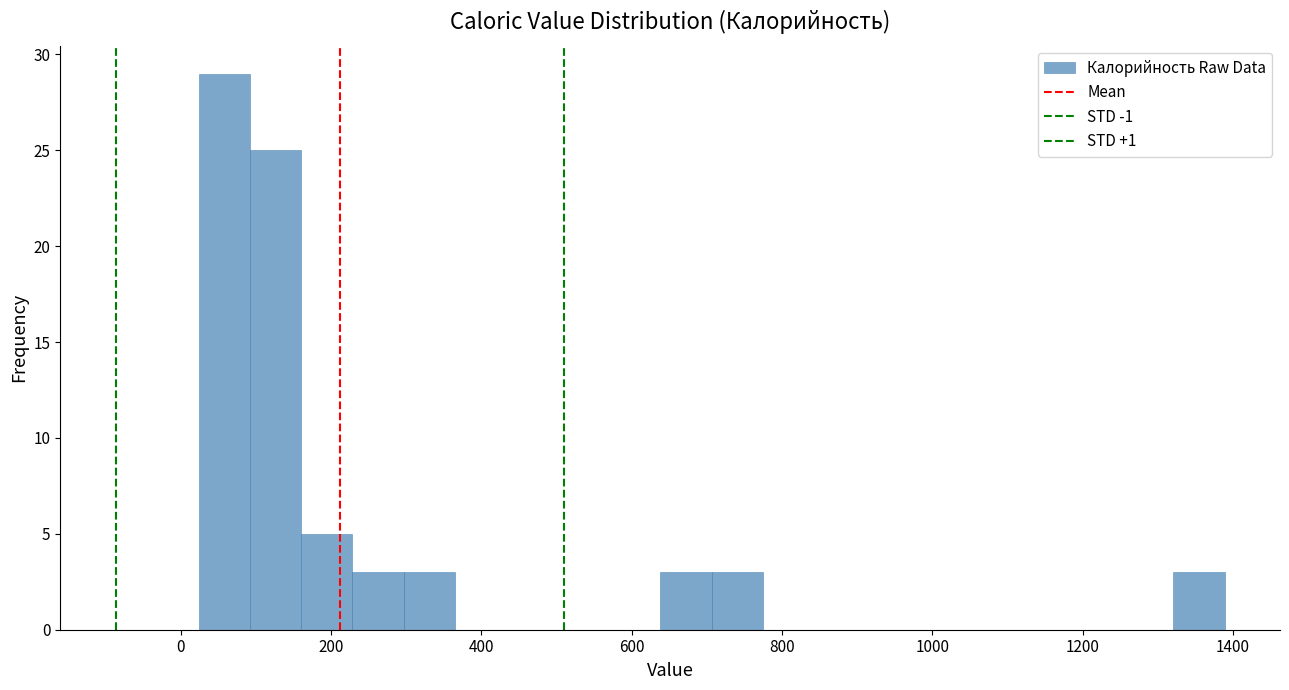

Around what value on the x-axis is the tallest bar? Give the approximate position of its centre, as read against the axis.

60